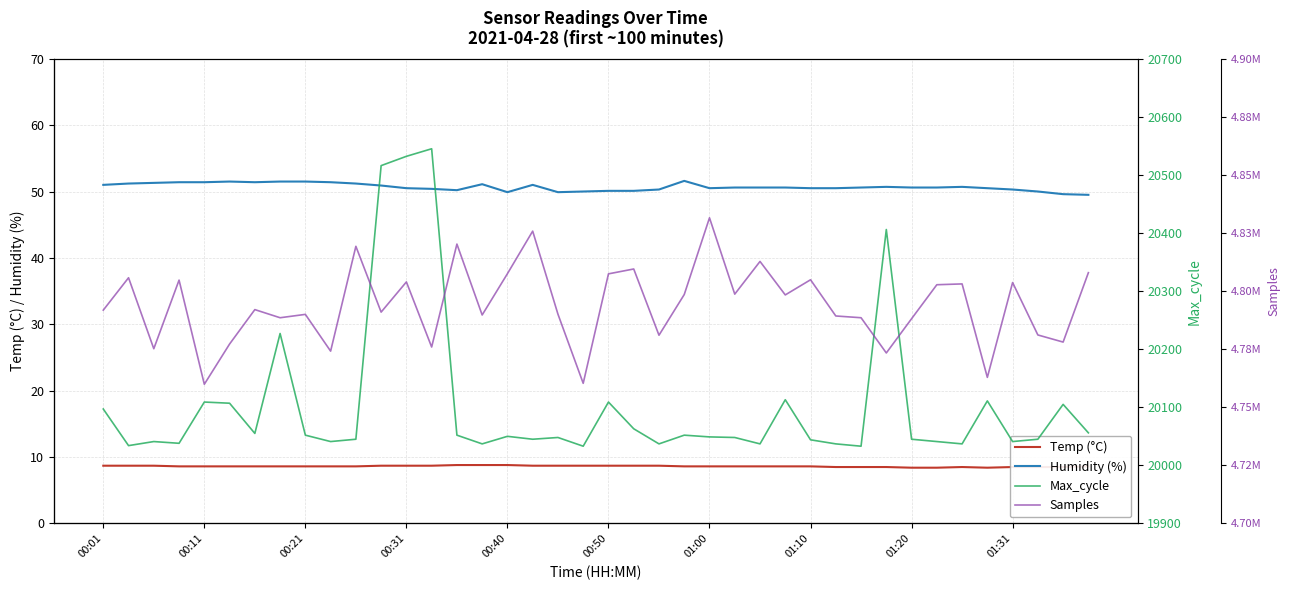

Which has a higher value, 39 or 31?

39